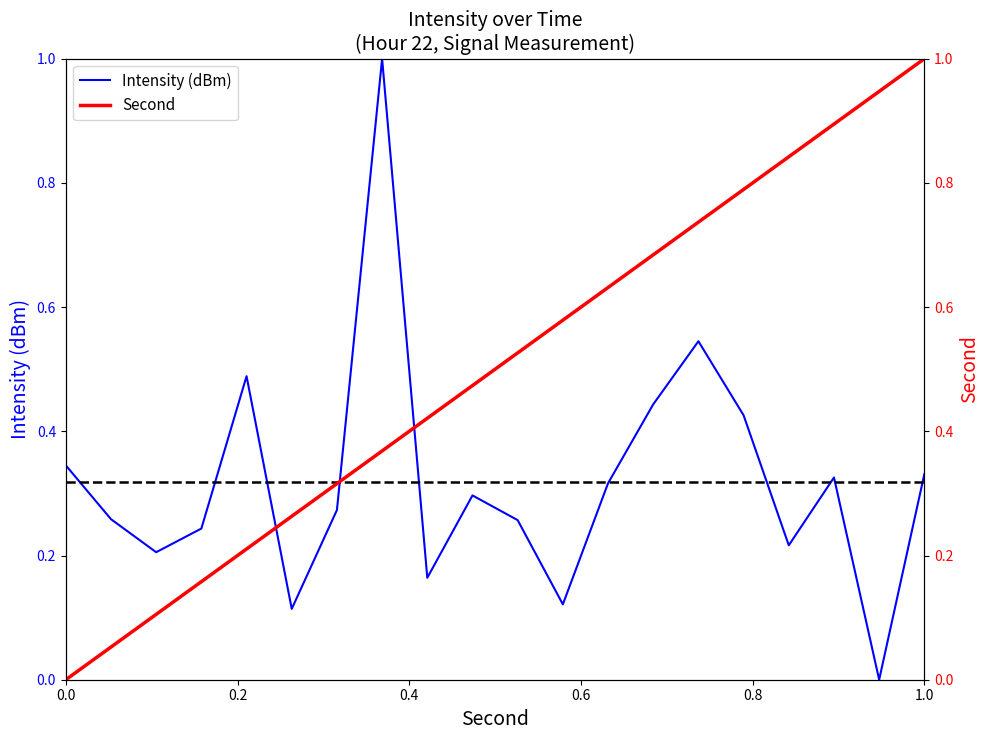

True or false: Intensity (dBm) has a value of 0.2 at 1.0.

False